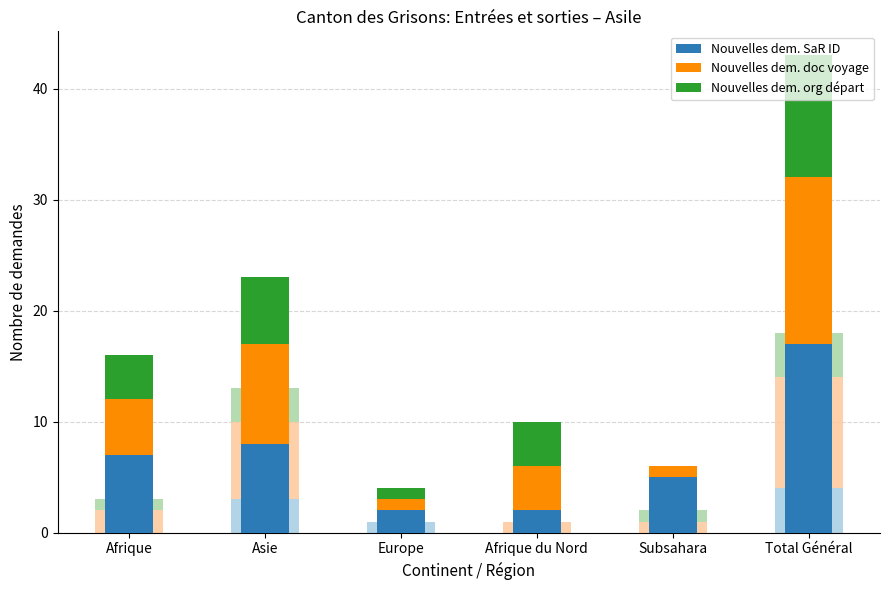

What are all the series names shown in the legend?

Nouvelles dem. SaR ID, Nouvelles dem. doc voyage, Nouvelles dem. org départ